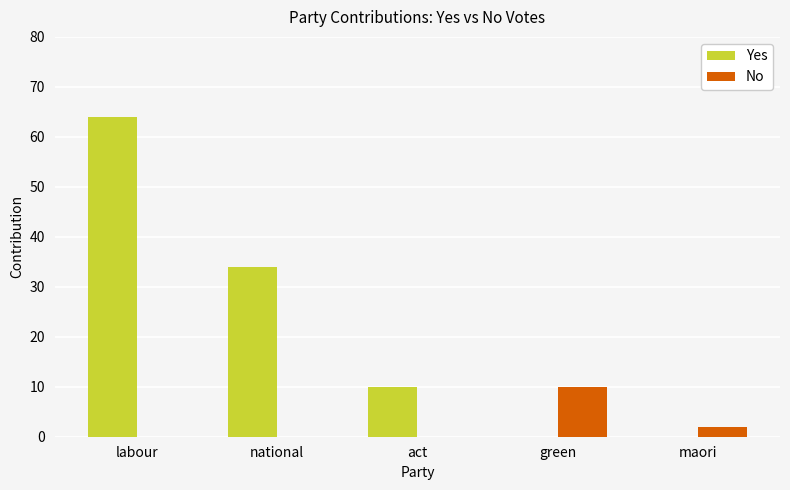

Which series has the largest total across all categories?

Yes